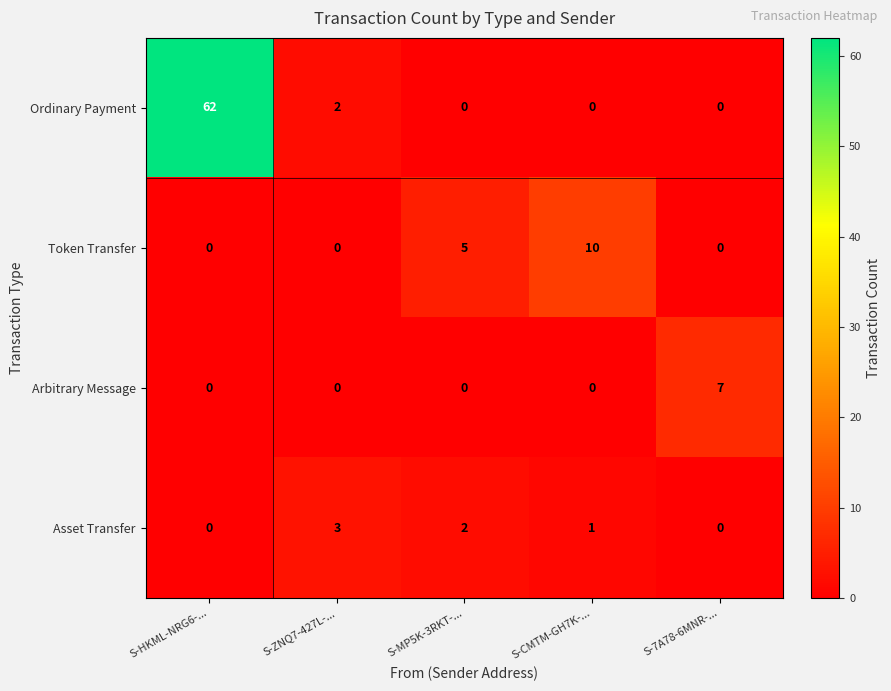

What is the difference between the maximum and minimum values in the Ordinary Payment series?

62